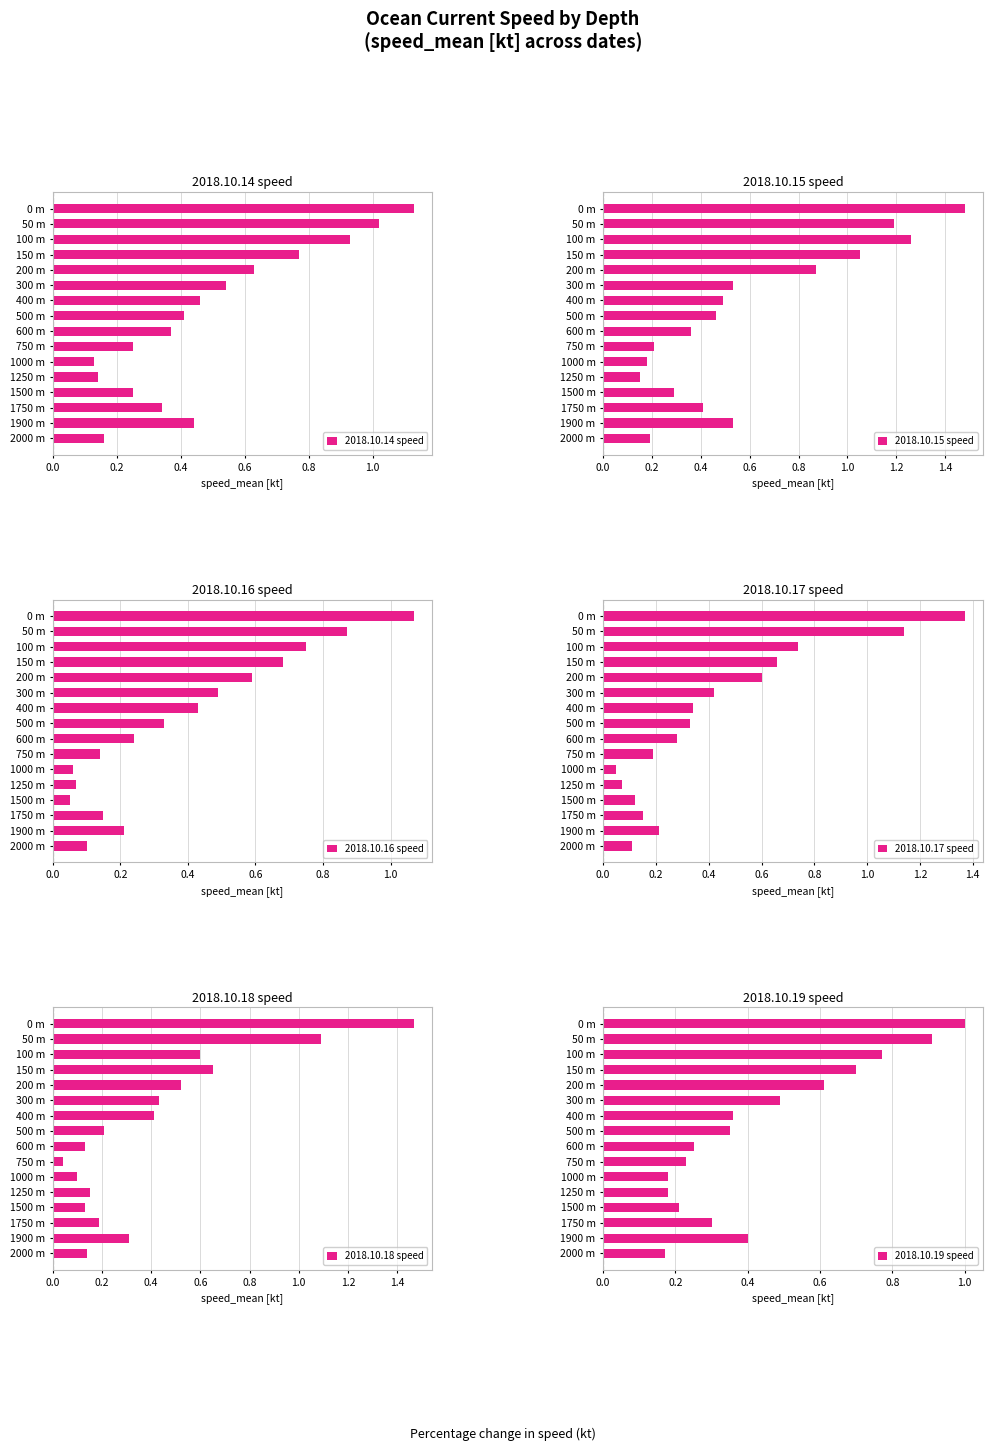

Which category has the highest value in the 2018.10.14 speed series?

0 m